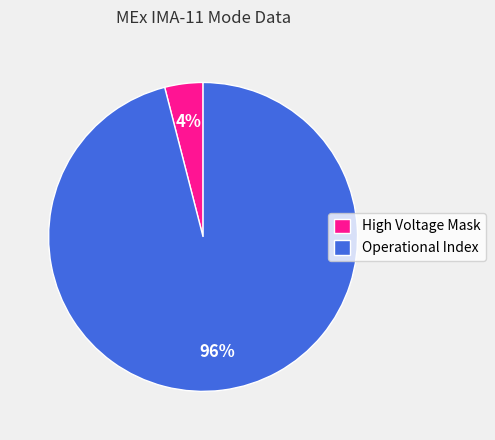

Is there a majority slice in this chart?

Yes